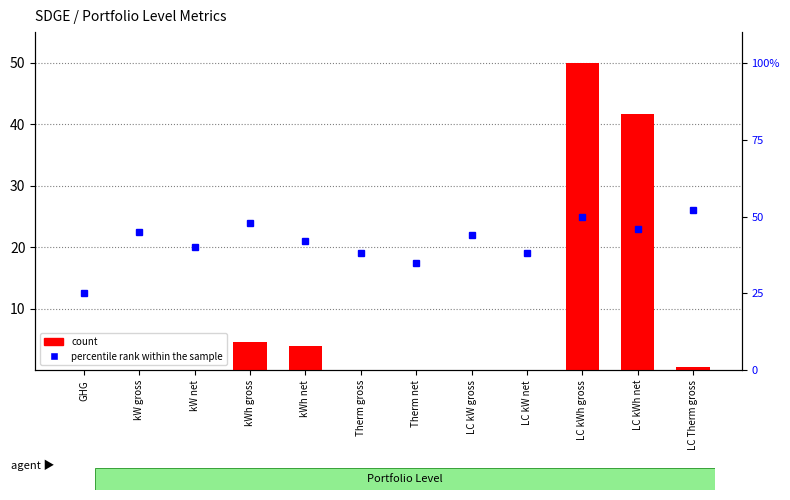

Rank the categories by count value from highest to lowest.

LC kWh gross, LC kWh net, kWh gross, kWh net, LC Therm gross, Therm gross, Therm net, LC kW gross, LC kW net, GHG, kW gross, kW net